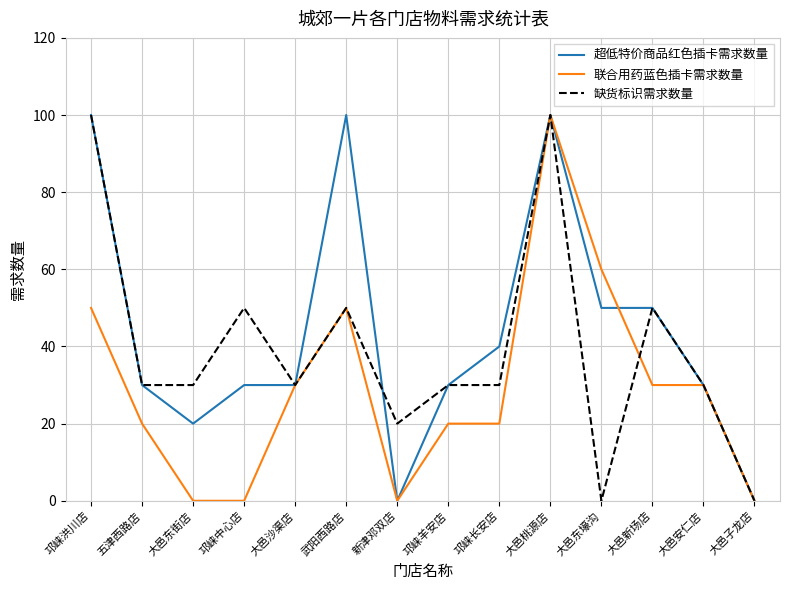

What position from the right is 大邑桃源店?

5